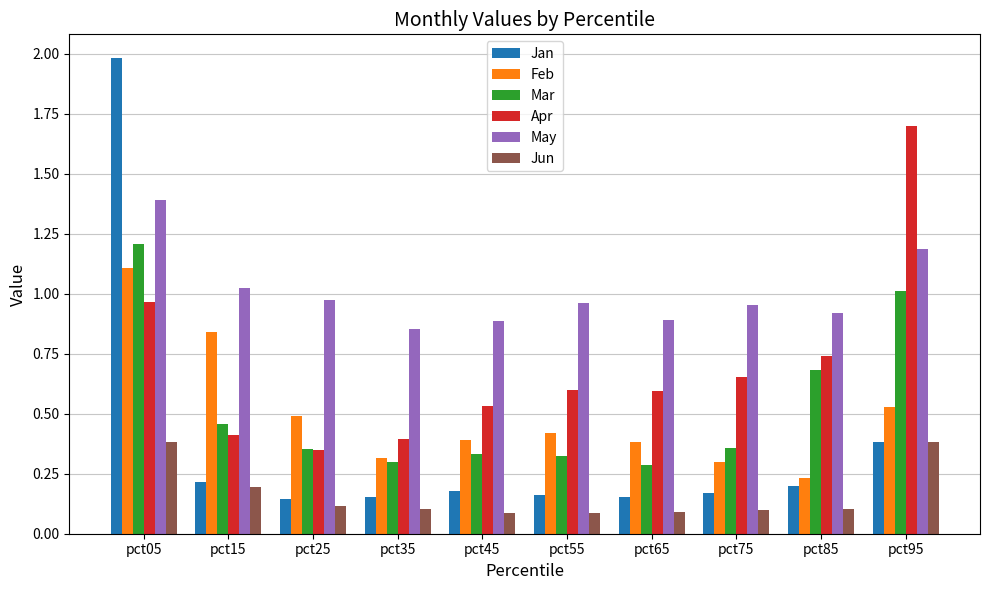

What is the sum of the Apr values at pct45 and pct65?

1.1